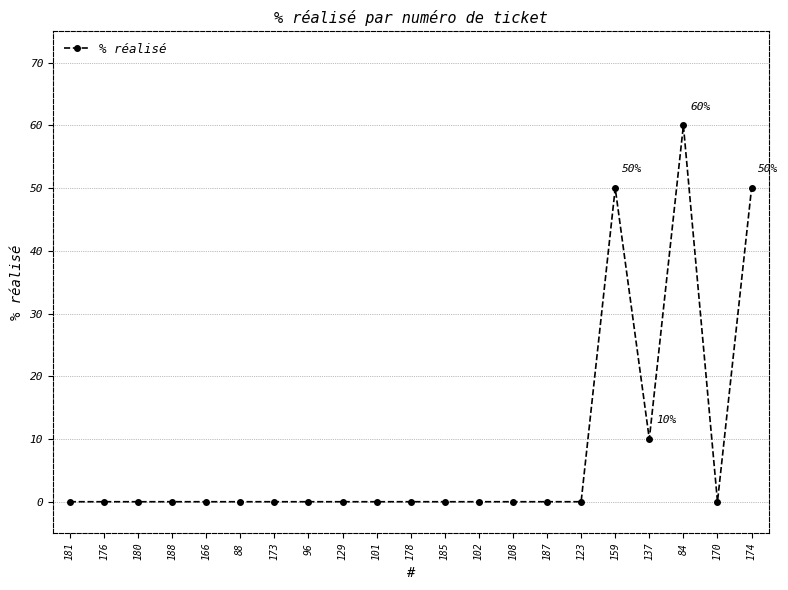

Reading right to left, transcribe all the data shown in this chart.

174=50	170=0	84=60	137=10	159=50	123=0	187=0	108=0	102=0	185=0	178=0	101=0	129=0	96=0	173=0	88=0	166=0	188=0	180=0	176=0	181=0